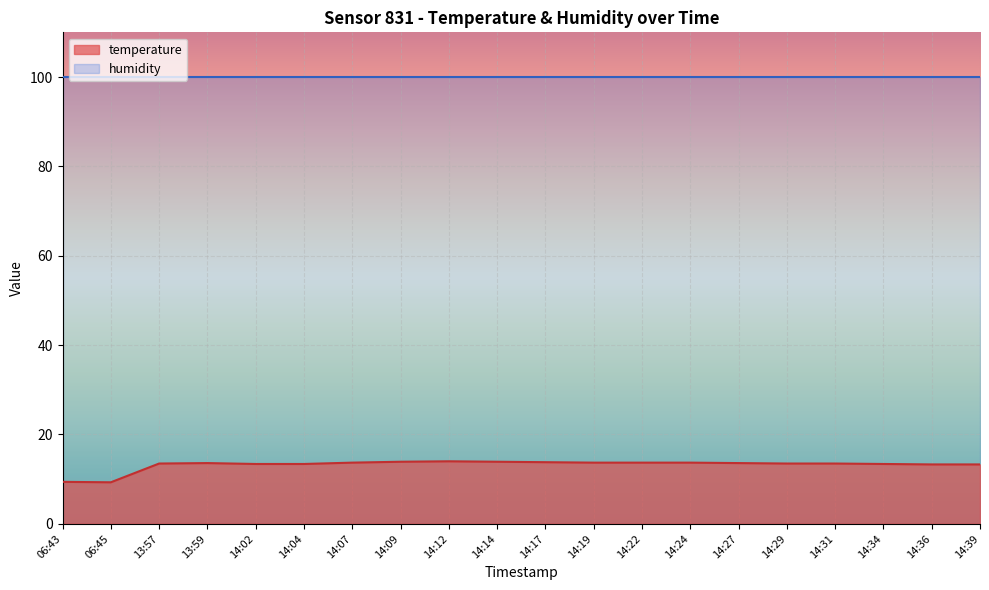

Does the chart display data point markers on the line(s)?

No